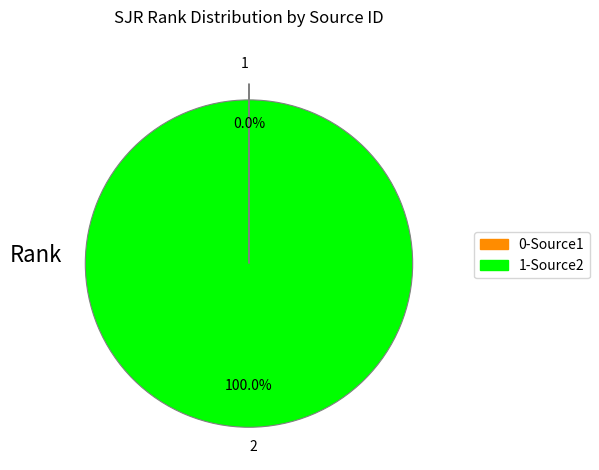

Does any single category account for the majority?

Yes